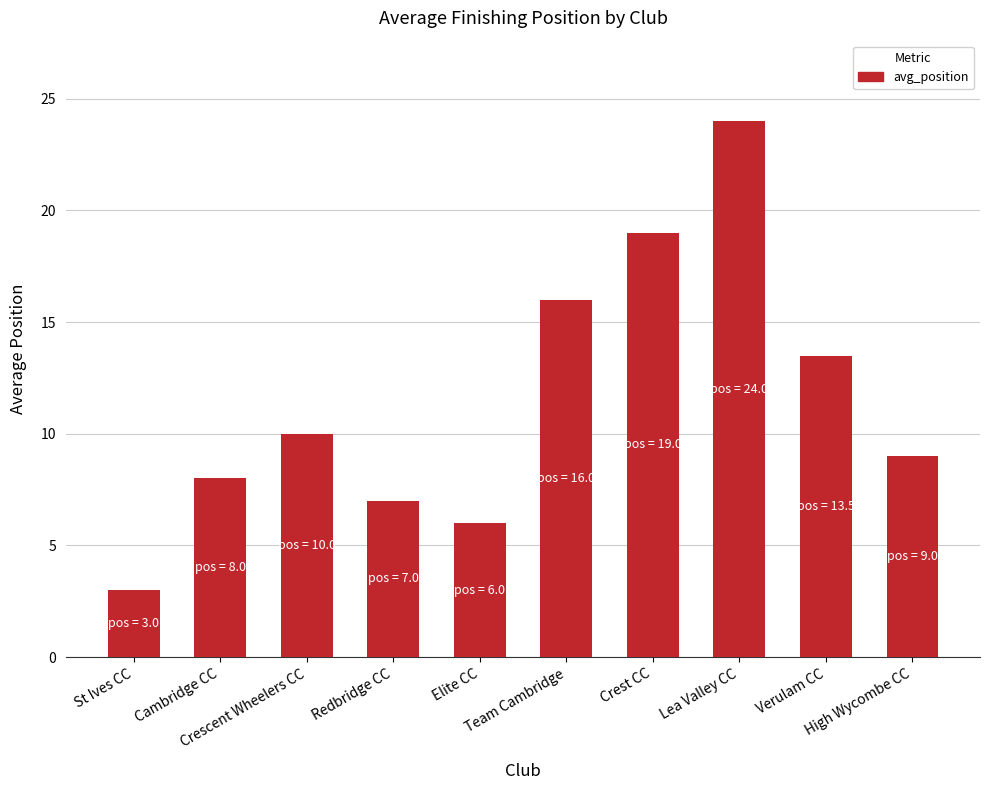

How many categories are shown in the chart?

10